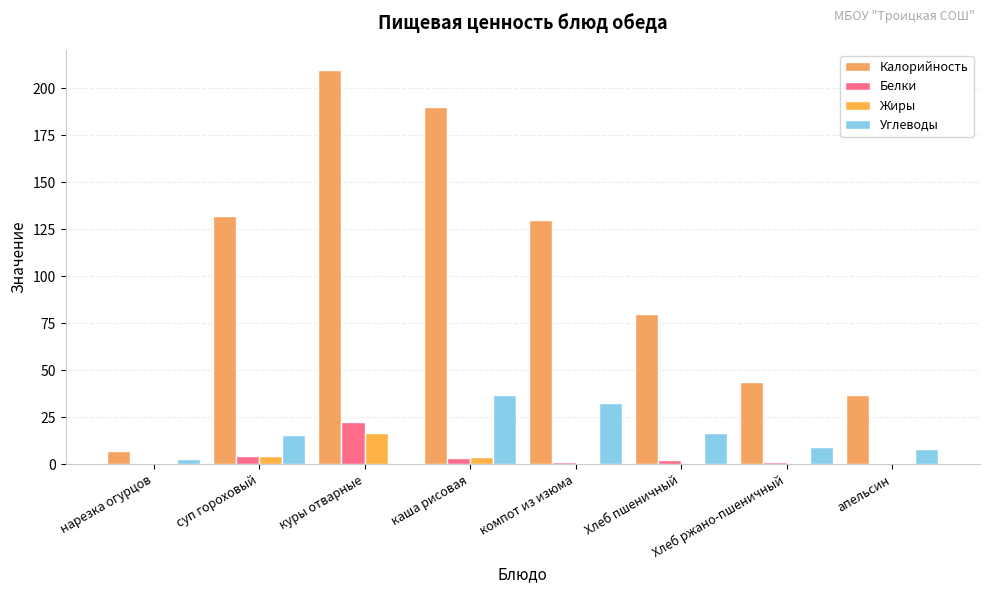

Rank the series at апельсин from highest to lowest value.

Калорийность, Углеводы, Белки, Жиры